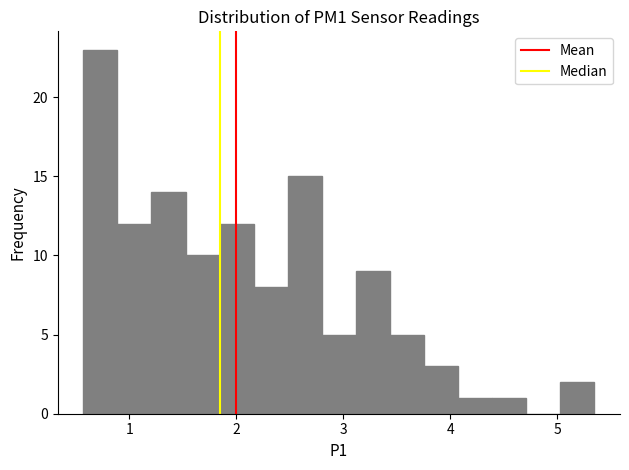

Around what value on the x-axis is the tallest bar? Give the approximate position of its centre, as read against the axis.

0.7